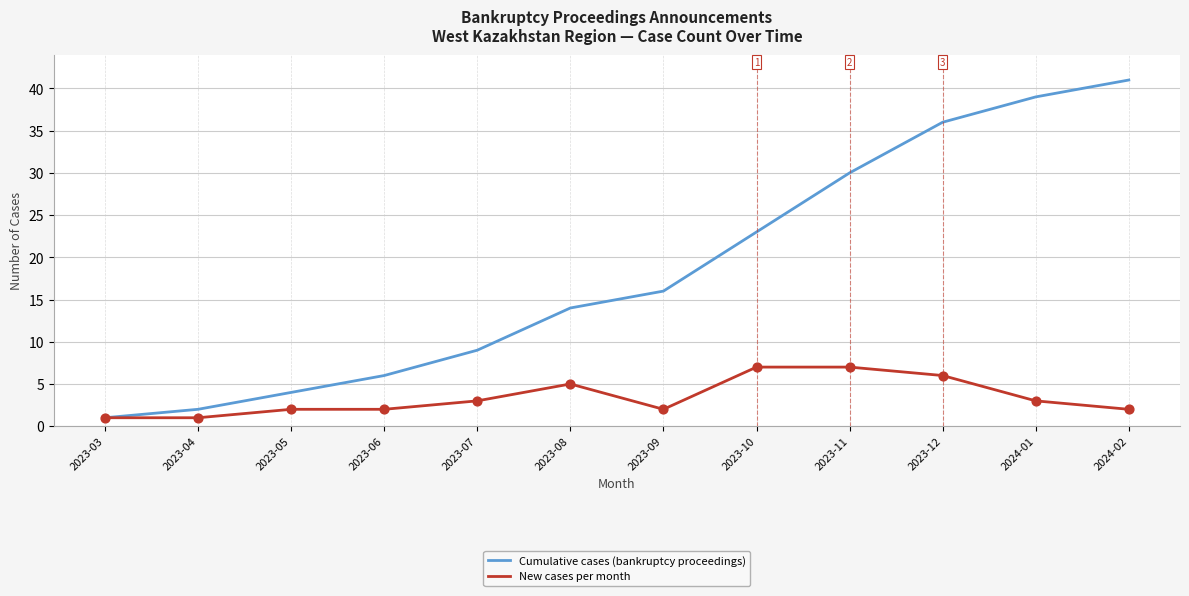

At how many categories does at least one series exceed 25?

4